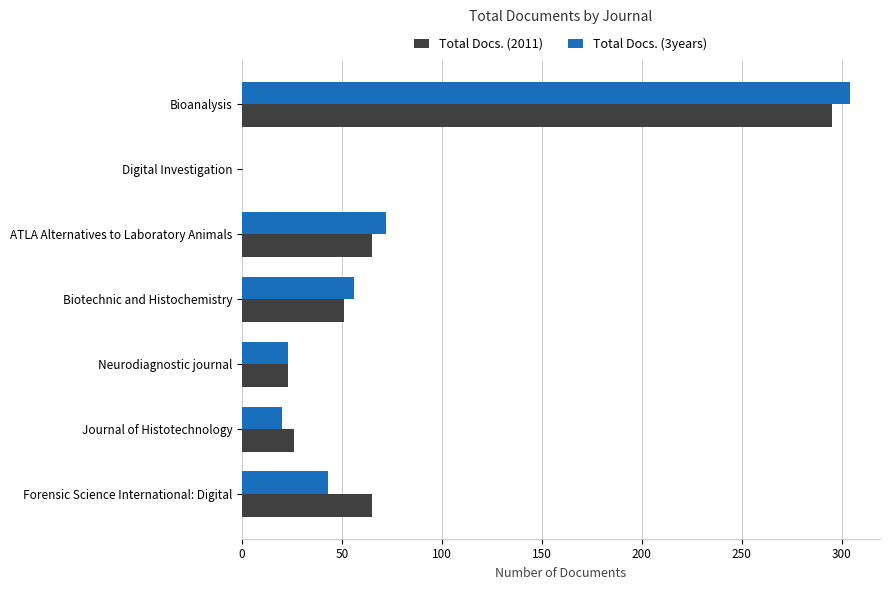

How many positive values does the Total Docs. (2011) series have?

6